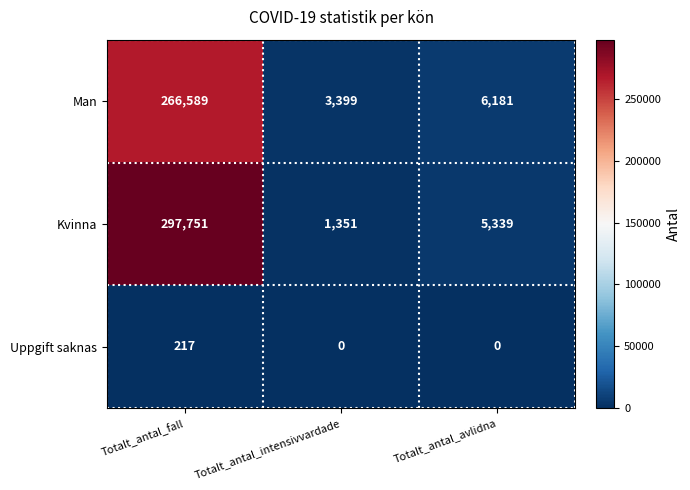

At Totalt_antal_avlidna, list the series in order from smallest to largest.

Uppgift saknas, Kvinna, Man